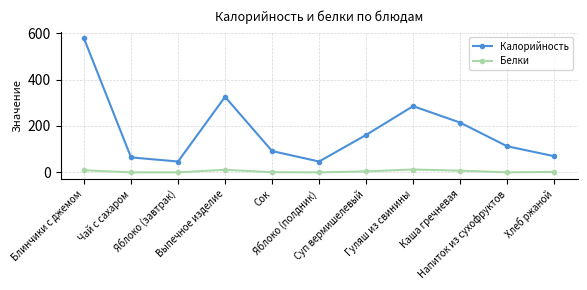

What is the label of the 4th point from the left?

Выпечное изделие